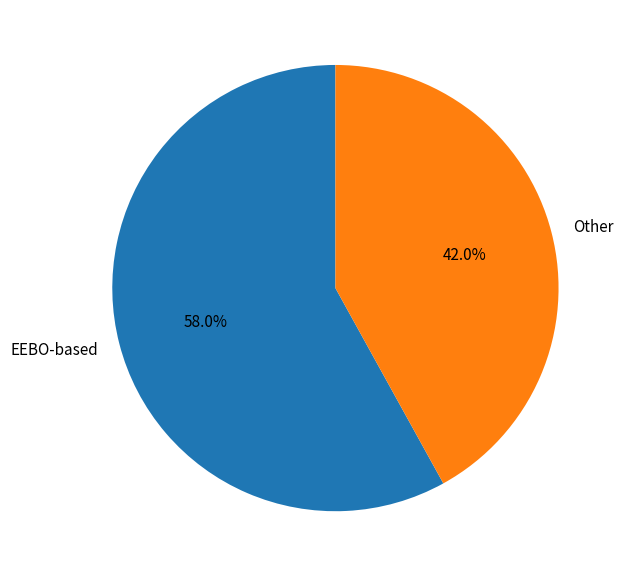

What is the majority slice?

EEBO-based